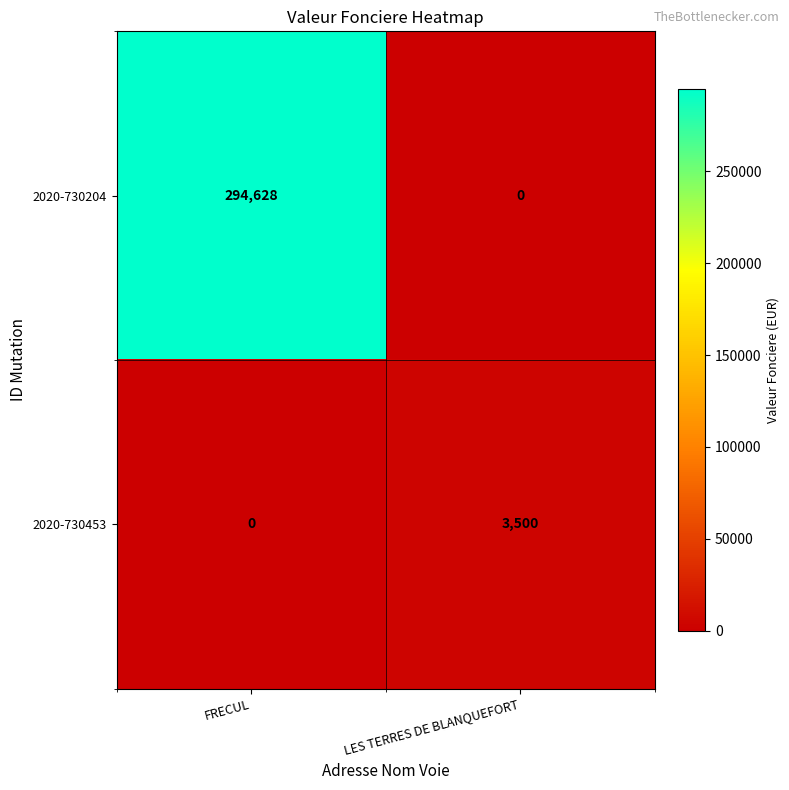

Reading left to right, what are all the values shown in this chart?

2020-730204: 294628	0
2020-730453: 0	3500